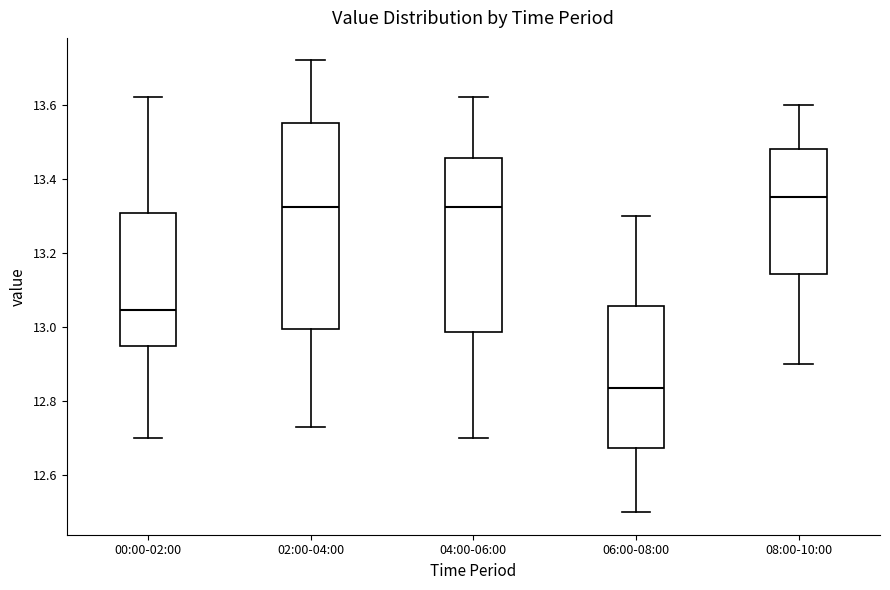

Which box's median line is the lowest?

06:00-08:00